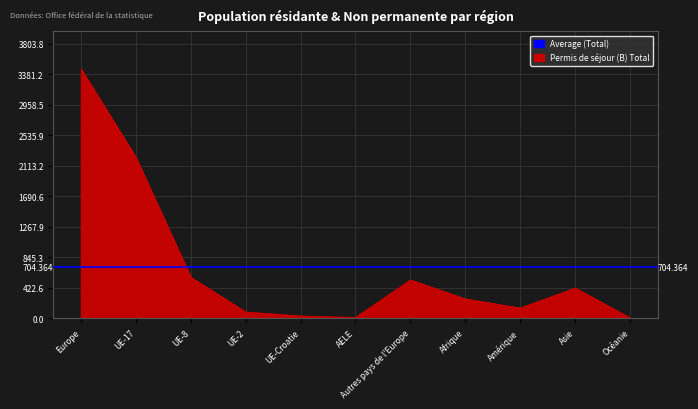

How many categories are shown in the chart?

11